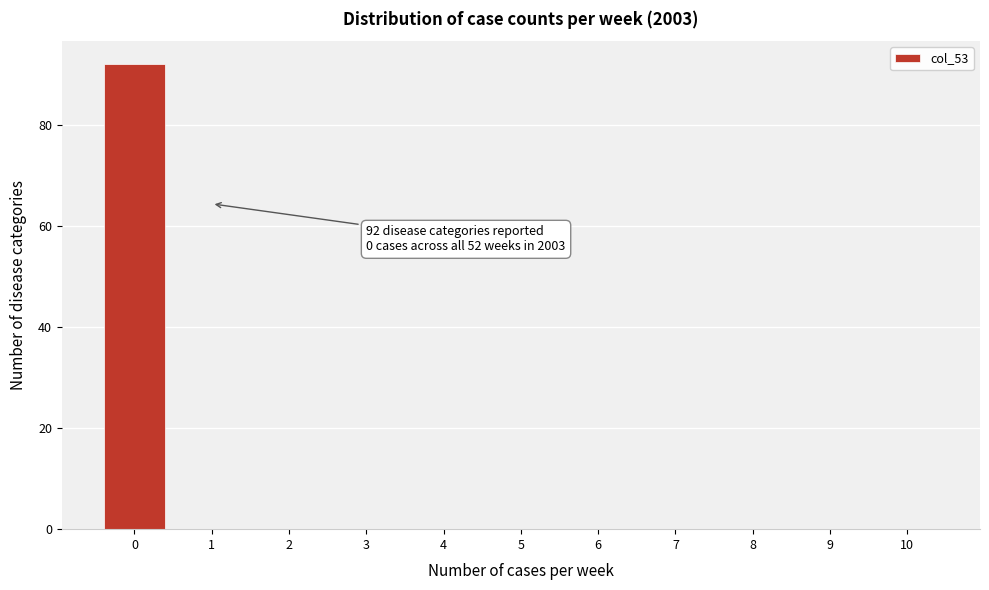

Reading left to right, transcribe all the data shown in this chart.

0=92	1=0	2=0	3=0	4=0	5=0	6=0	7=0	8=0	9=0	10=0